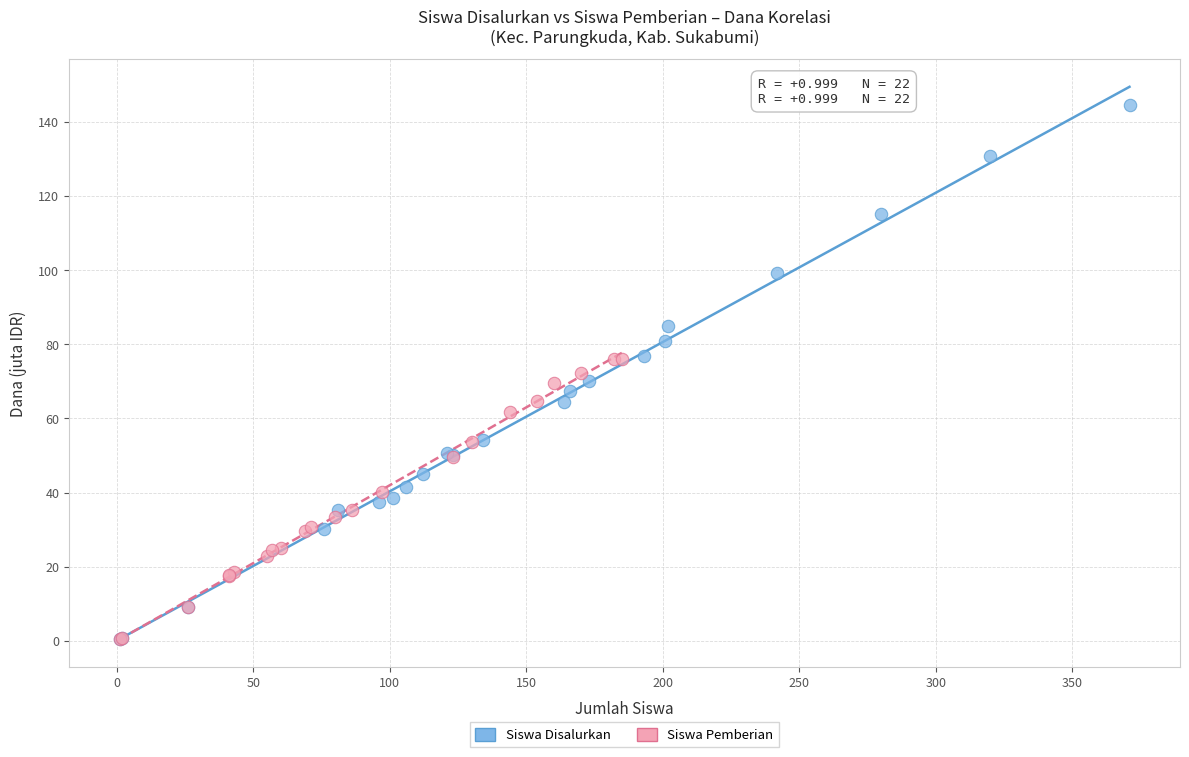

Which series has the widest spread of Y values?

Siswa Disalurkan